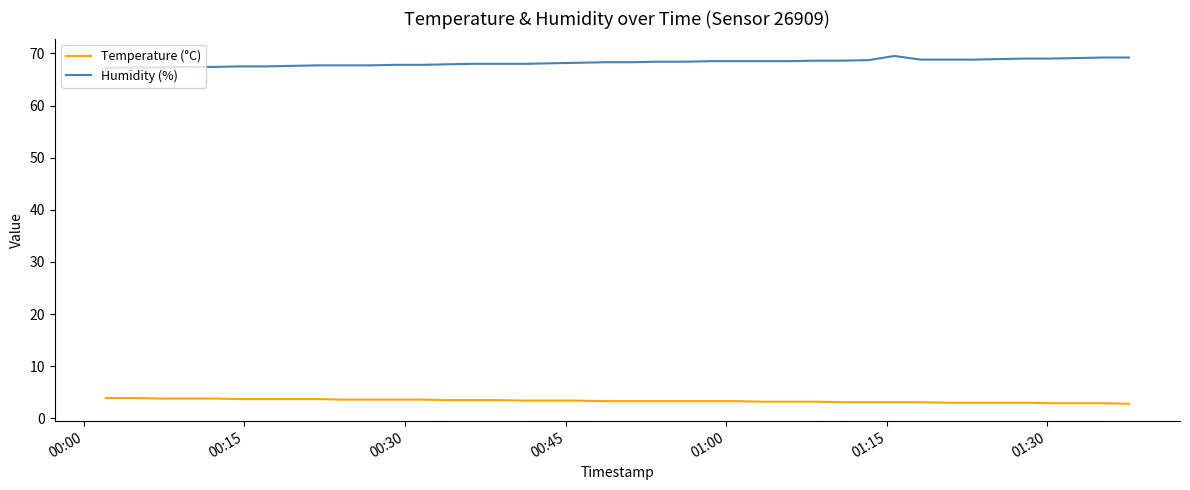

At how many categories does at least one series exceed 53?

40